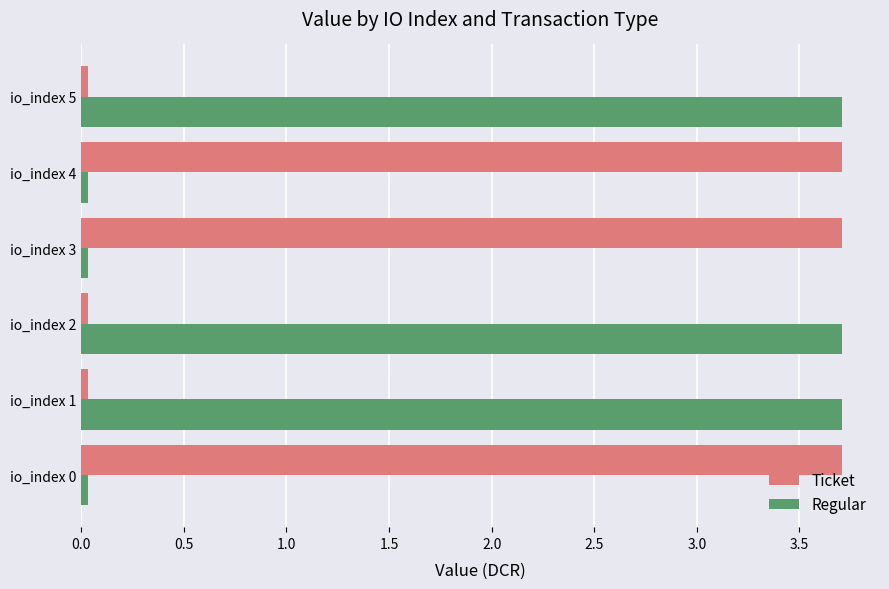

Is it true that Ticket equals 0.0 at io_index 2?

True